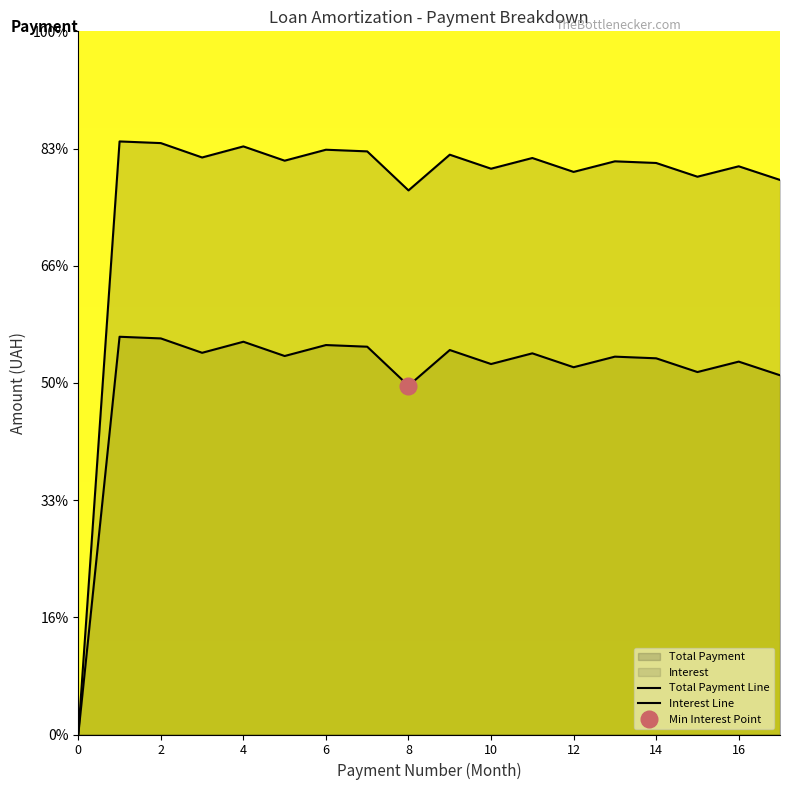

Reading left to right, what are all the values shown in this chart?

Principal Payment: 0.0	50605.3	50463.9	49236.8	50181.1	48963.1	49898.2	49756.8	46426.8	49474.0	48278.9	49191.2	48005.2	48908.4	48767.0	47594.6	48484.1	47320.9
Interest: 0.0	33938.6	33797.2	32570.1	33514.4	32296.4	33231.6	33090.2	29760.2	32807.3	31612.2	32524.5	31338.5	32241.7	32100.3	30927.9	31817.5	30654.2